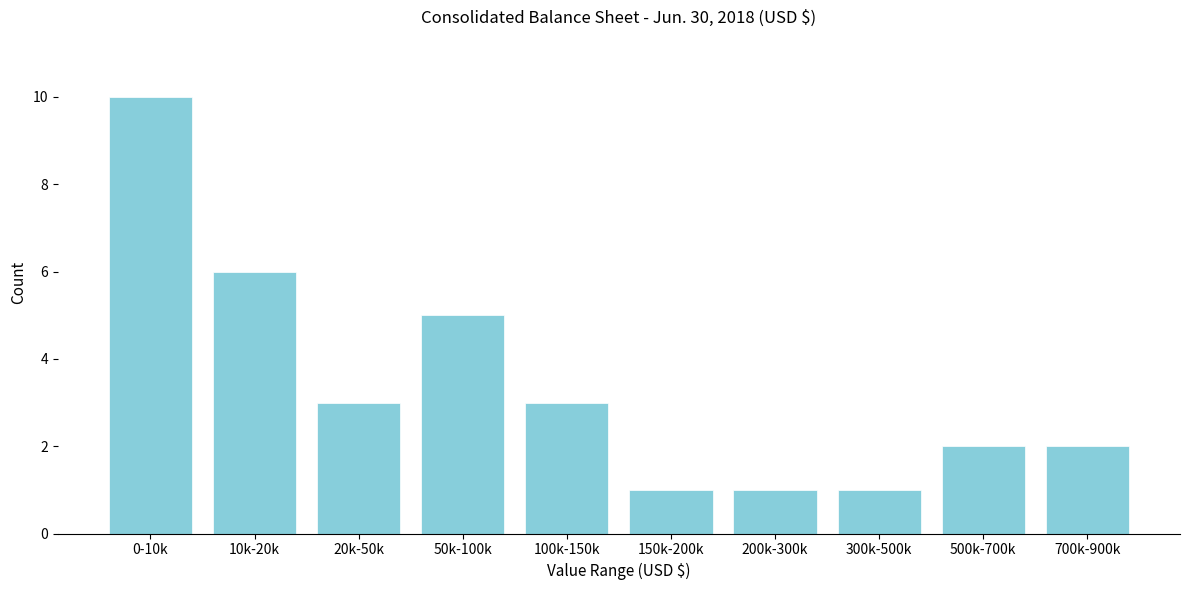

Reading left to right, transcribe all the data shown in this chart.

10	6	3	5	3	1	1	1	2	2